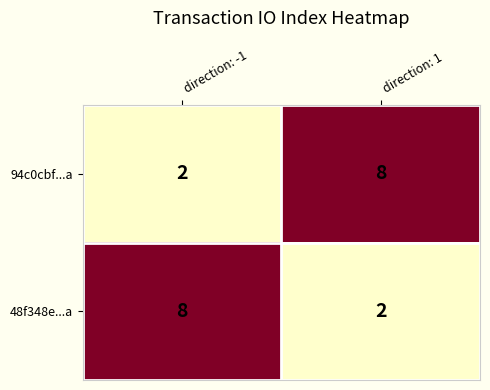

What is the total value across all series at direction: 1?

10